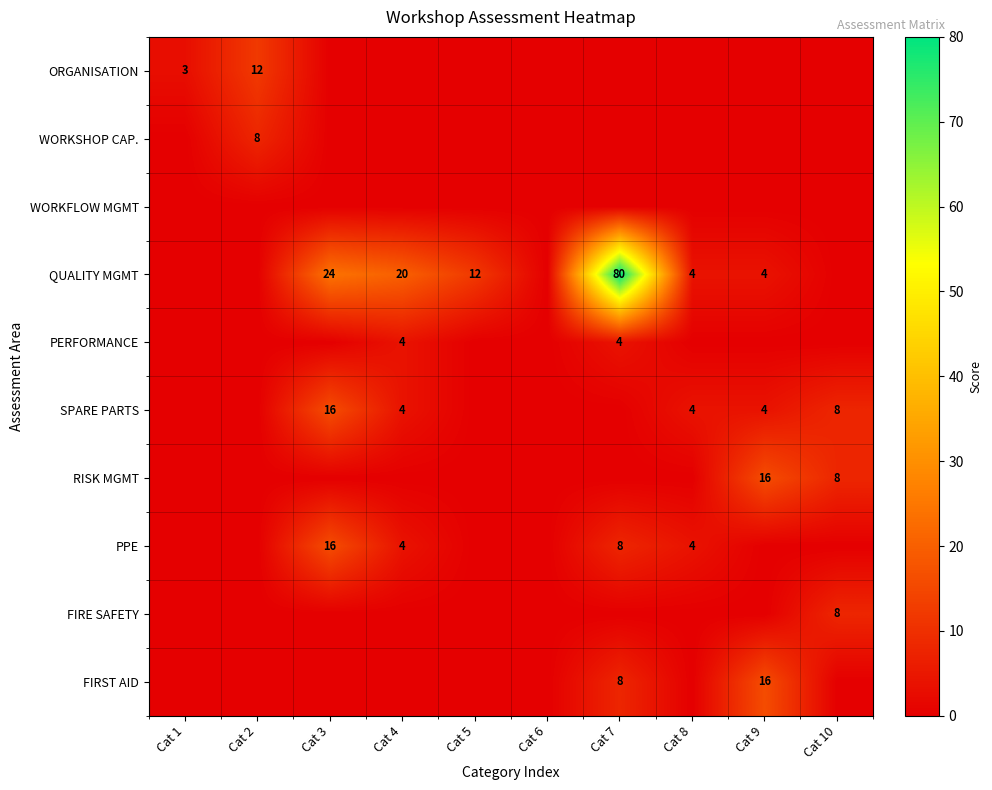

The value of SPARE PARTS at Cat 9 is 2. True or false?

False